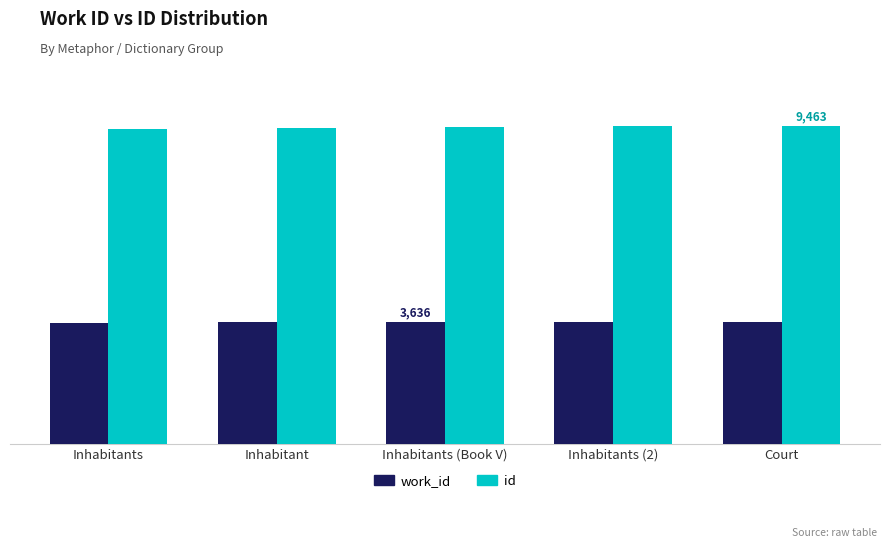

Reading right to left, list all the values displayed in this chart.

work_id: 3640	3639	3636	3629	3616
id: 9463	9461	9447	9419	9389